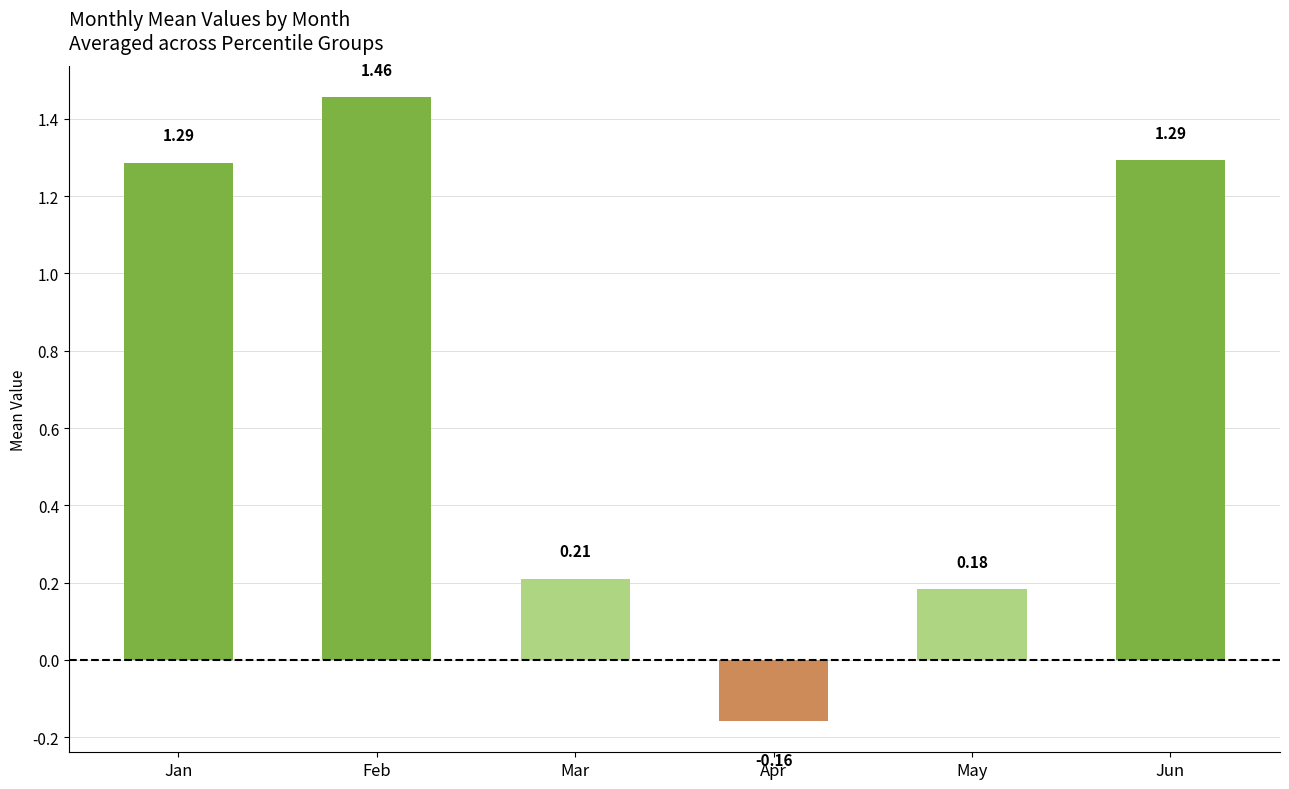

At which label does the data first exceed 1?

Jan